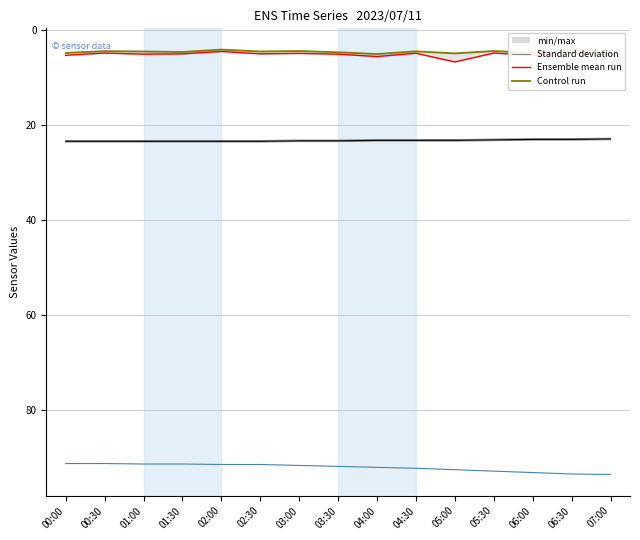

Does the chart have visible grid lines?

Yes